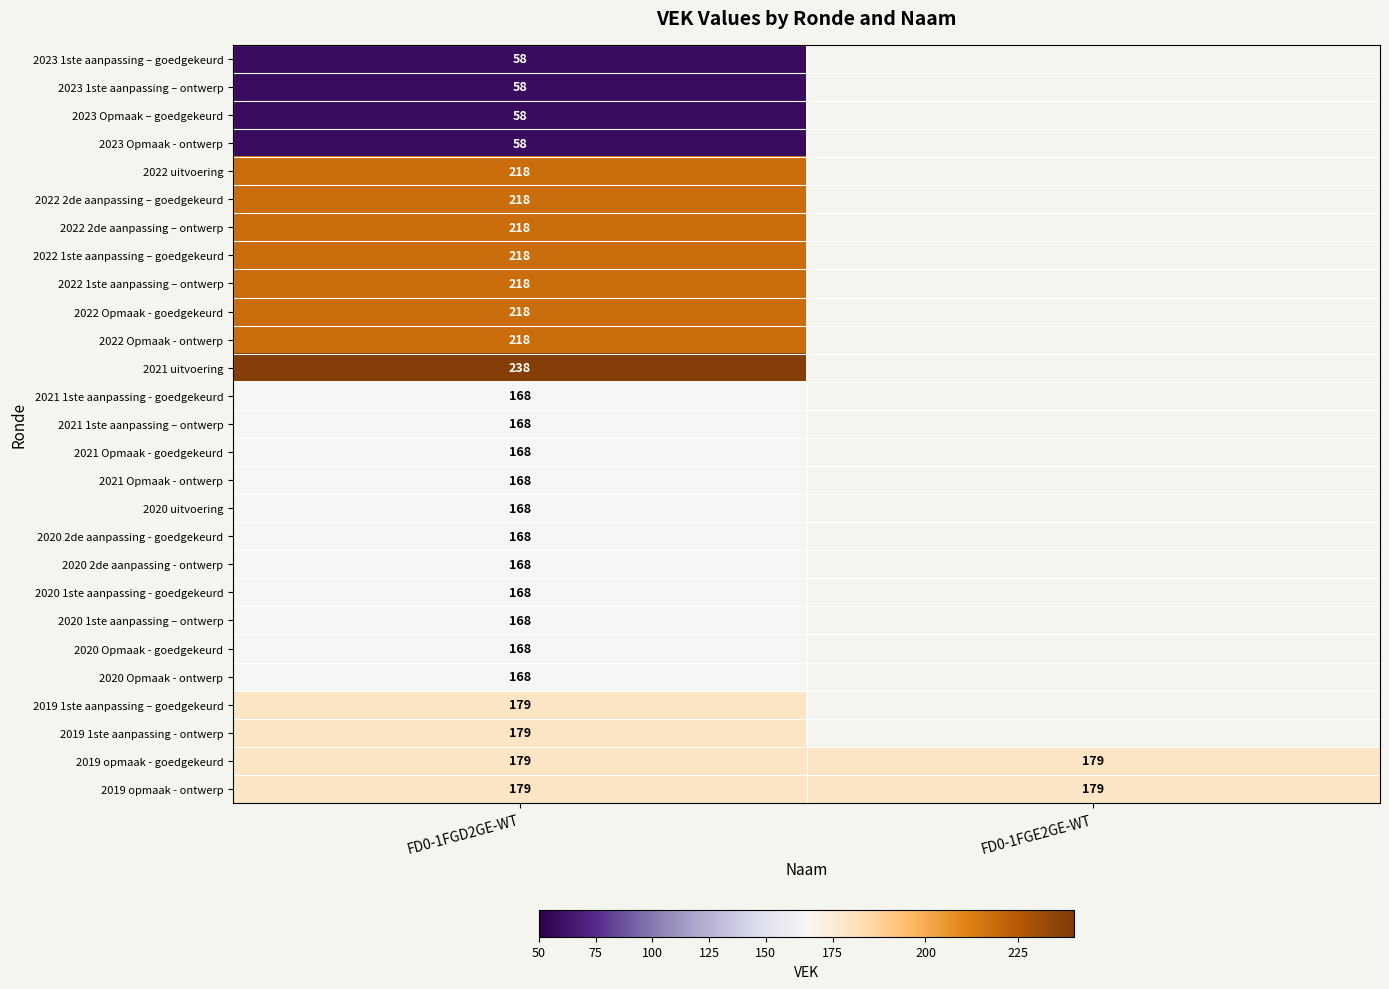

What is the spread (max minus min) of values at FD0-1FGD2GE-WT?

180